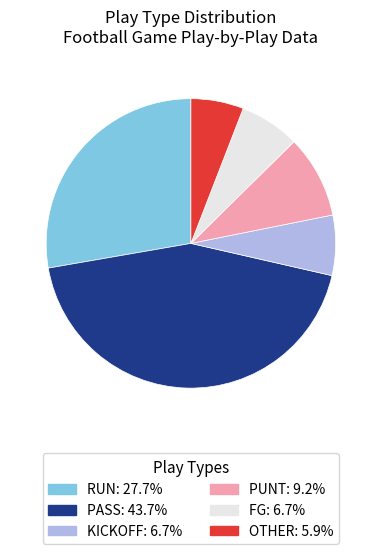

Is there a majority slice in this chart?

No